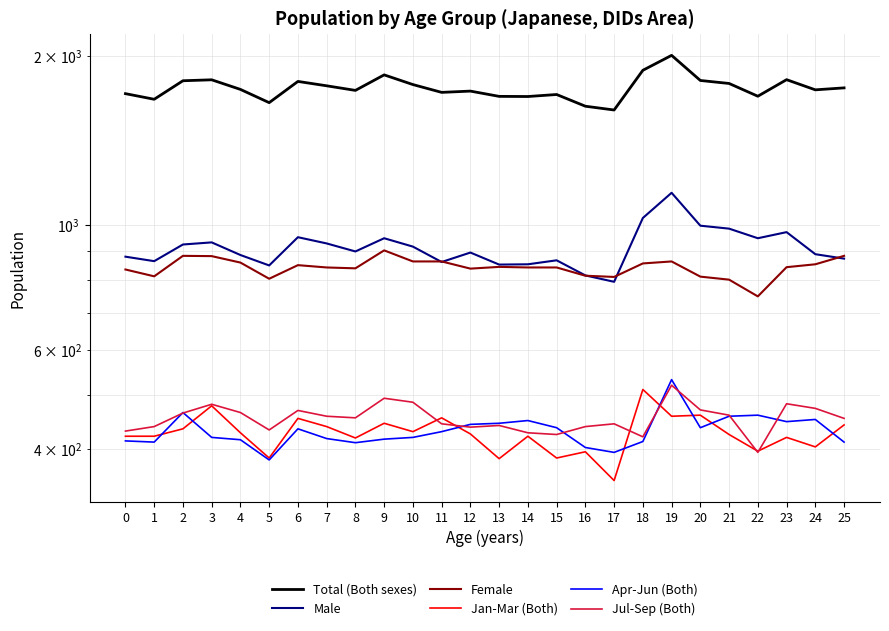

What is the minimum value shown in the chart?

352